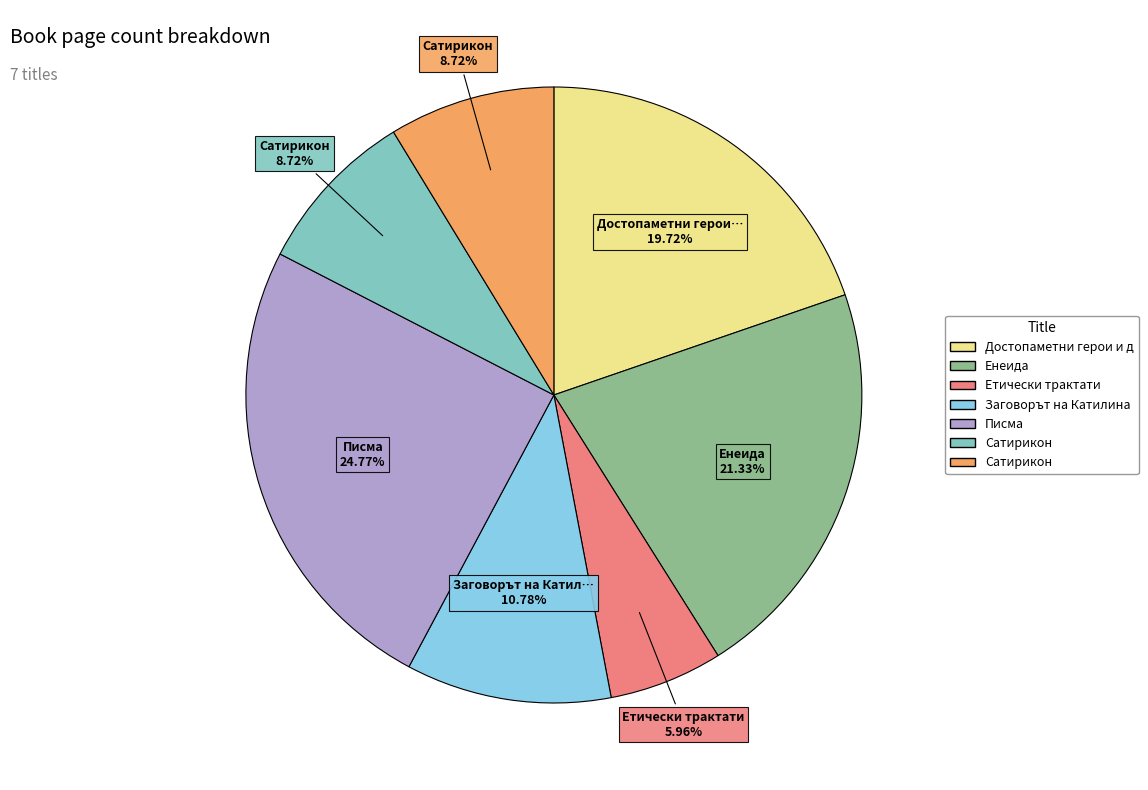

Is there any slice that represents more than half of the pie?

No